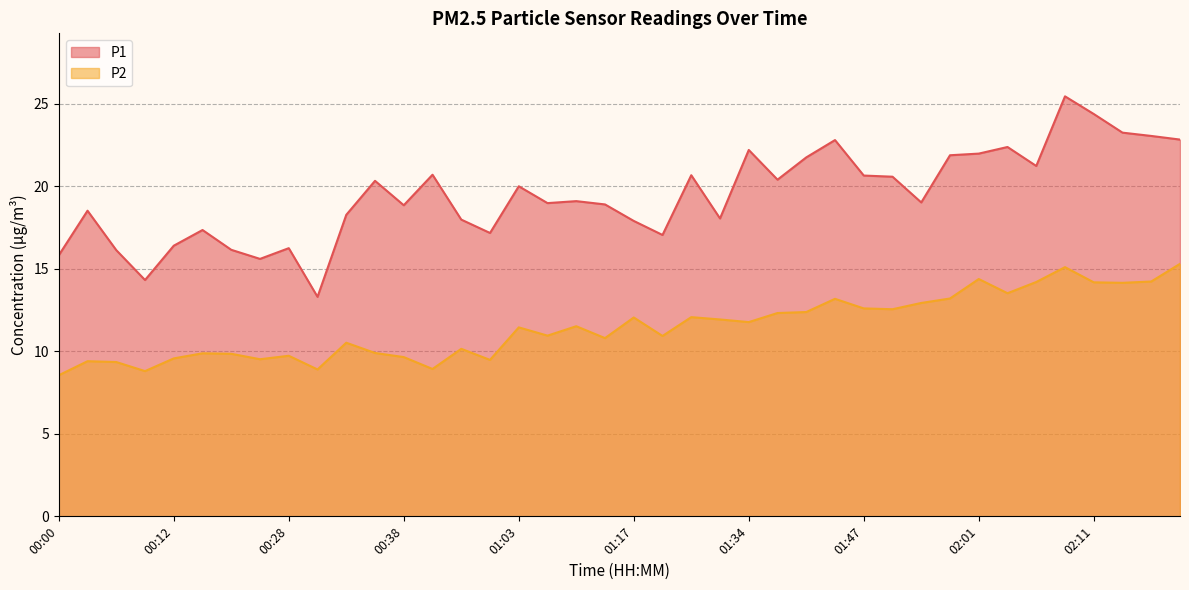

What is the value of the P1 point at the 32nd from the left?

21.9